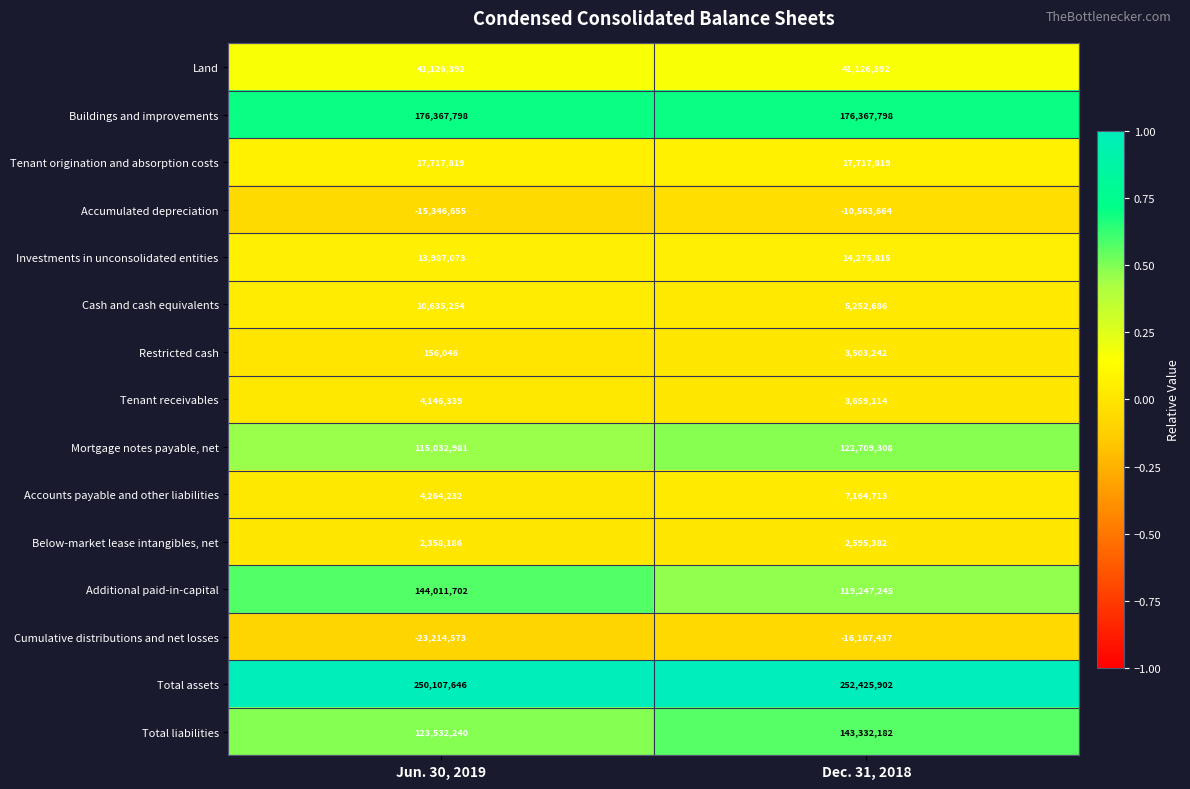

Where is Below-market lease intangibles, net nearest to the value 2476784?

Jun. 30, 2019